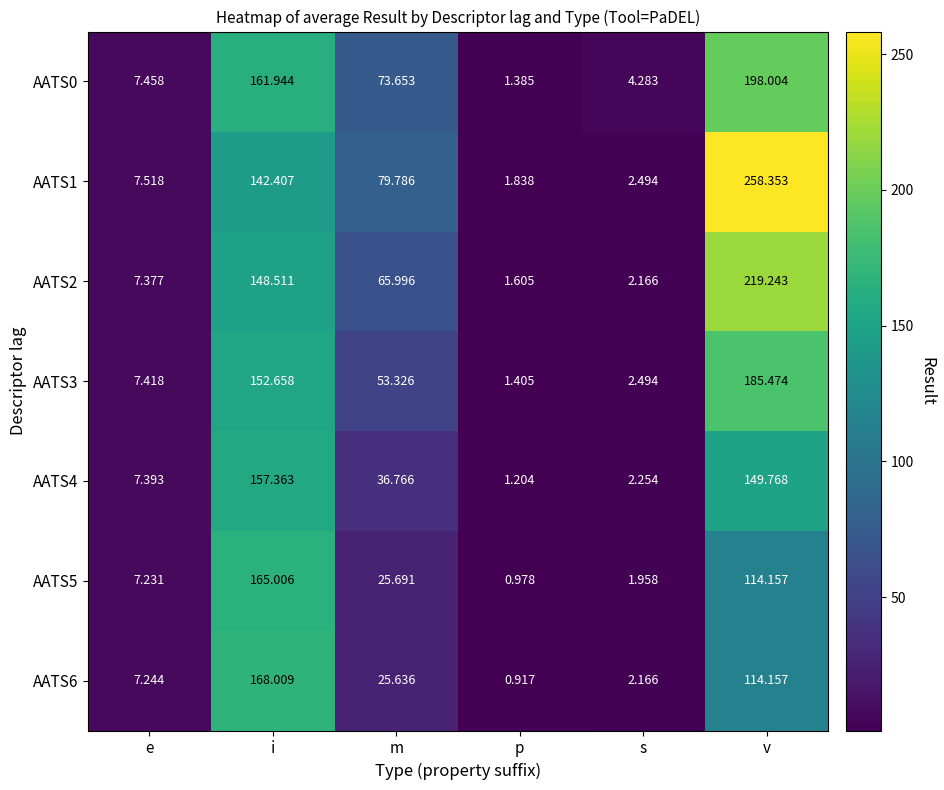

At which category is the sum across all series the highest?

v